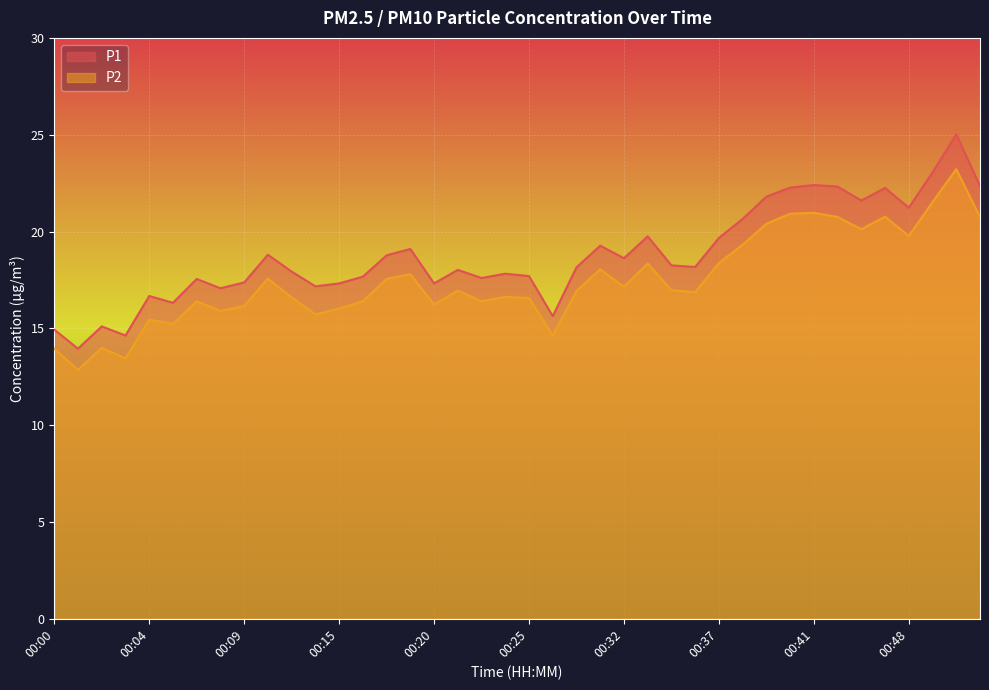

True or false: P1 and P2 intersect in this chart.

False